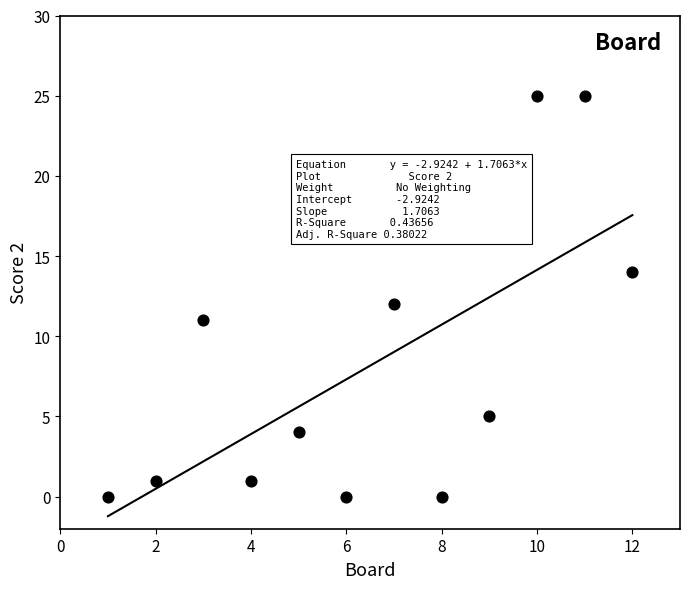

What is the range of X values (max minus min)?

11